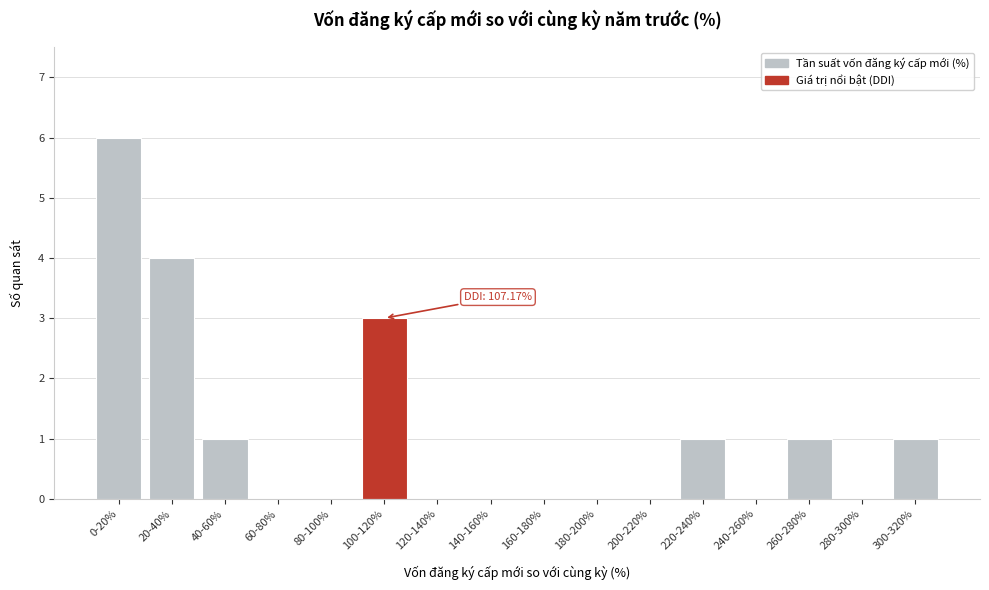

Reading left to right, list all the values displayed in this chart.

0-20%=6	20-40%=4	40-60%=1	60-80%=0	80-100%=0	100-120%=3	120-140%=0	140-160%=0	160-180%=0	180-200%=0	200-220%=0	220-240%=1	240-260%=0	260-280%=1	280-300%=0	300-320%=1